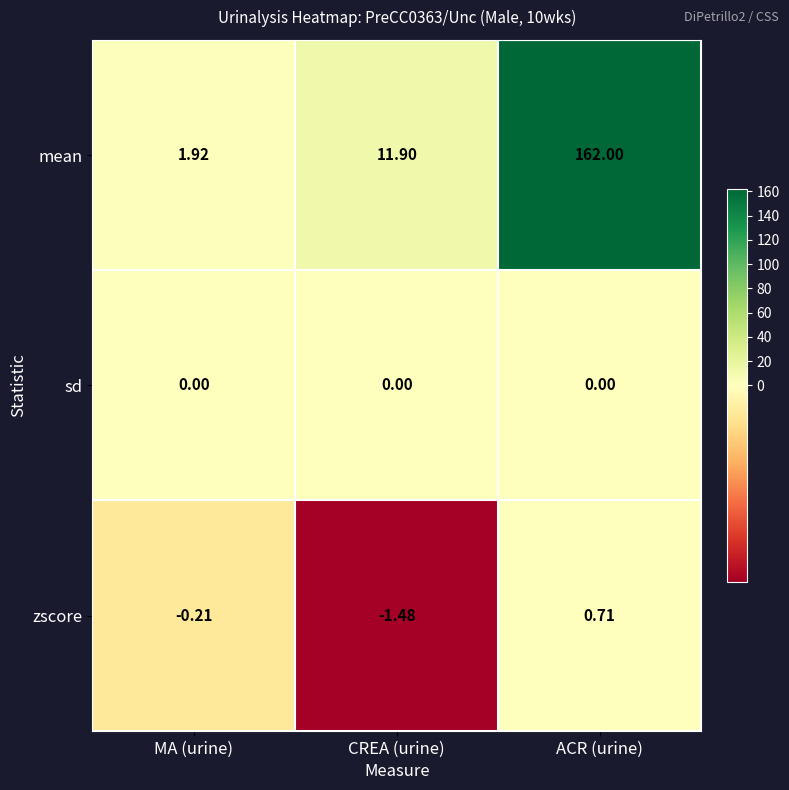

Which series has the largest total across all categories?

mean